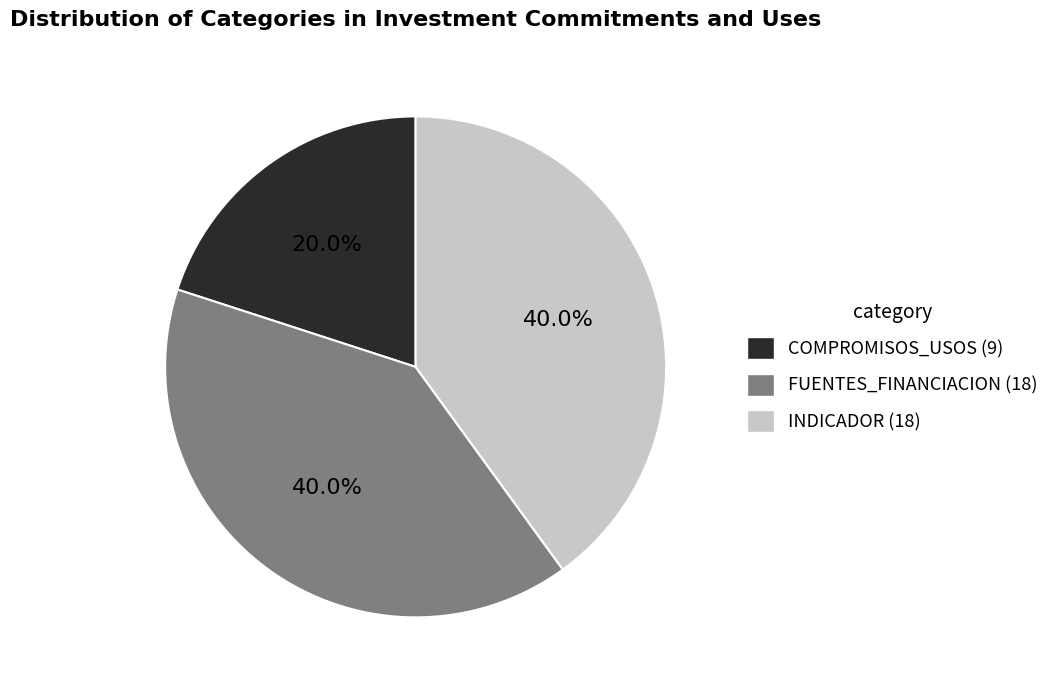

Is there any slice that represents more than half of the pie?

No